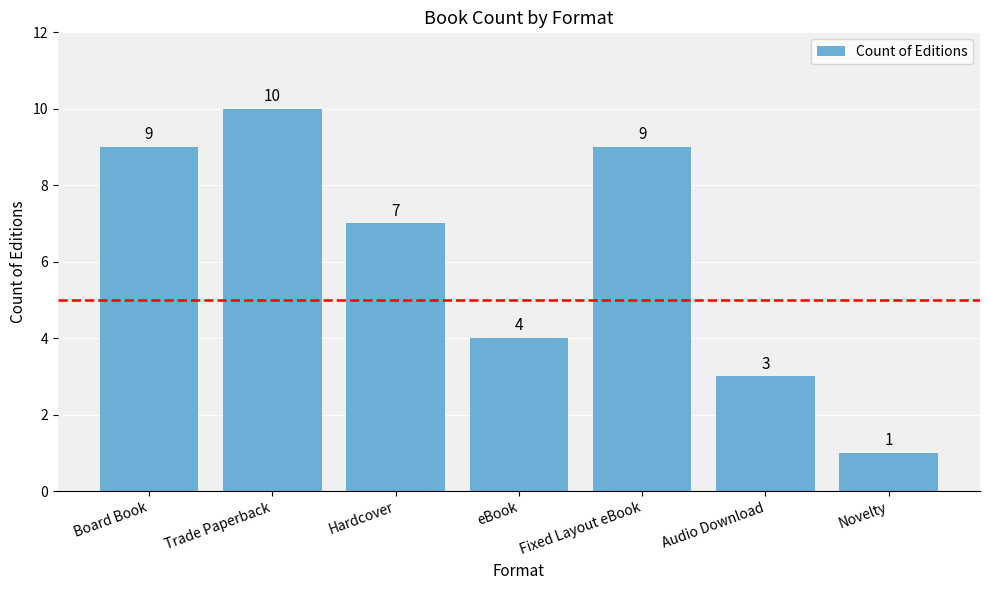

Reading right to left, what are all the values shown in this chart?

1	3	9	4	7	10	9